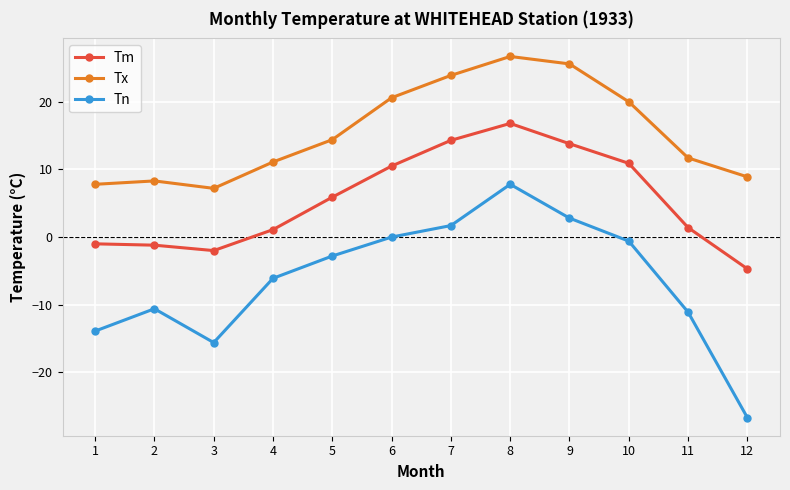

How many data points does each series have?

12